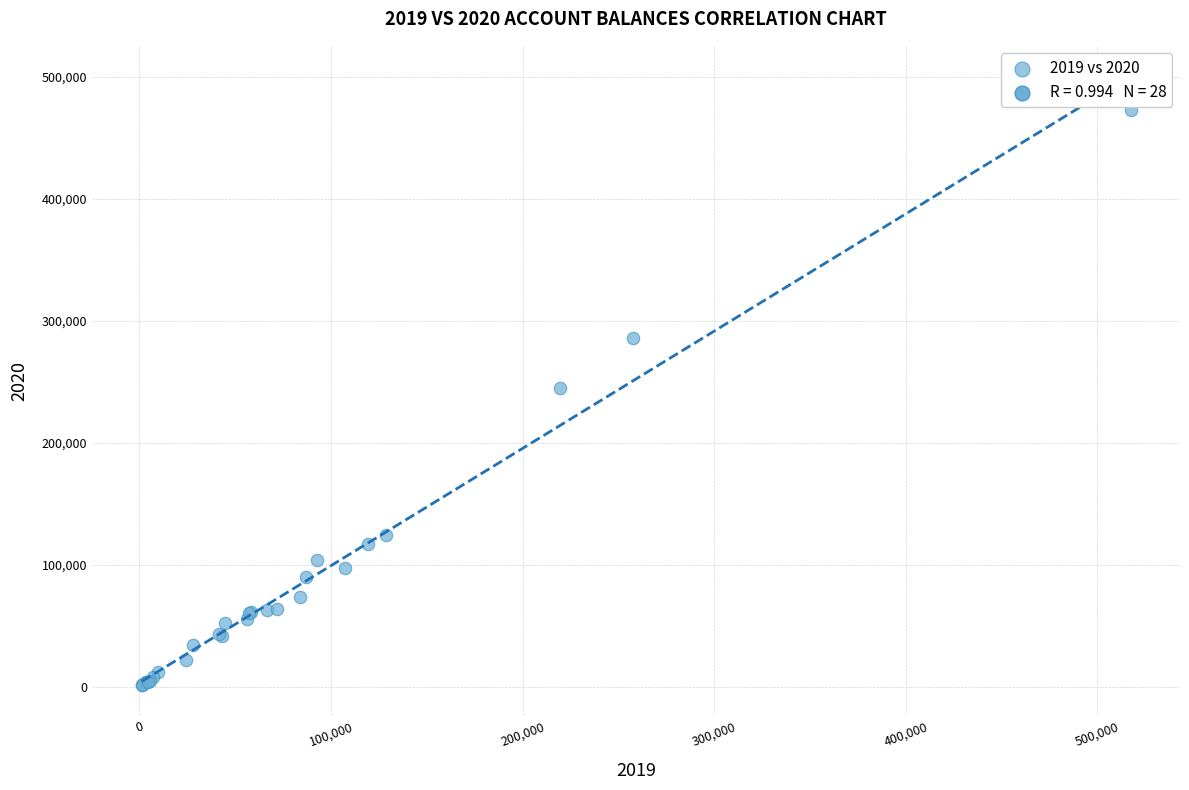

What Y value in the scatter plot is closest to 237209?

244469